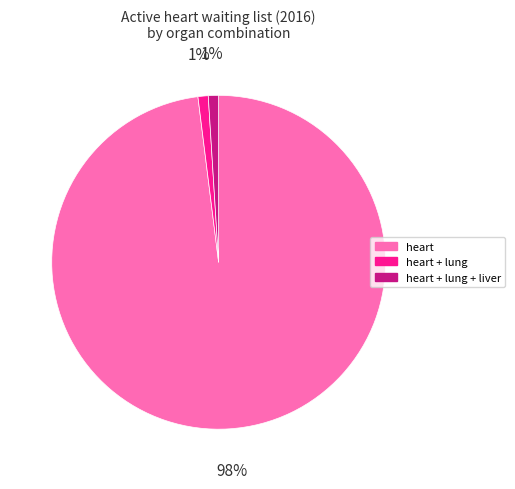

How many slices are in this pie chart?

3